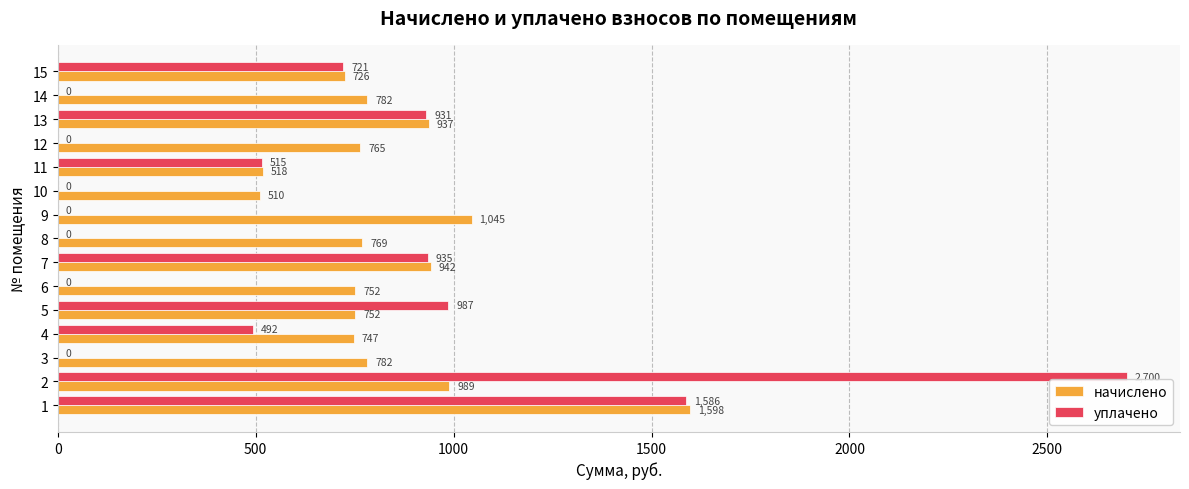

The value of уплачено at 12 is -1613.3. True or false?

False